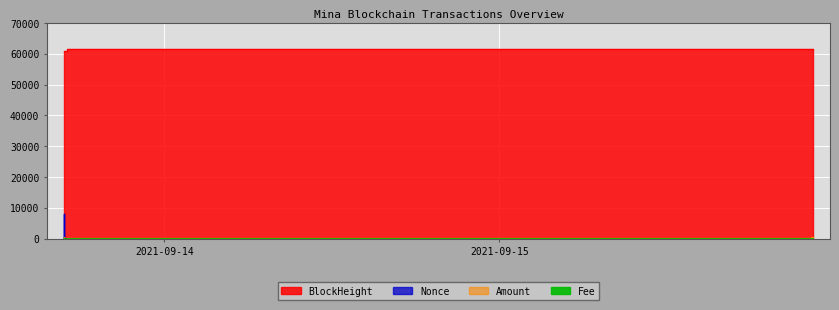

Is it true that BlockHeight equals 60965.0 at 2021-09-13 16:48:00?

True